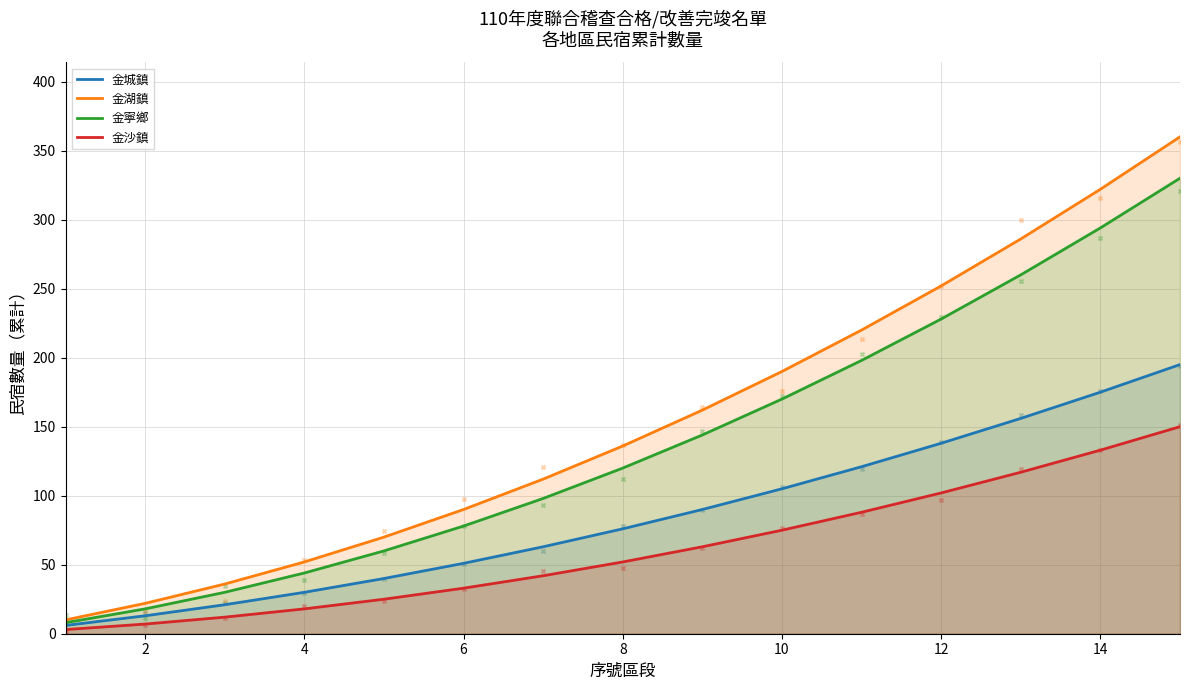

Which series has the widest spread of Y values?

金湖鎮